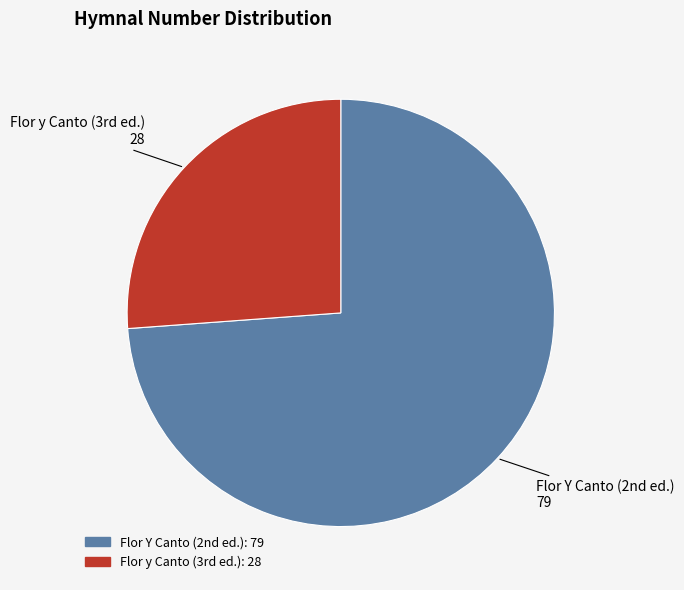

Count the number of slices in the pie.

2